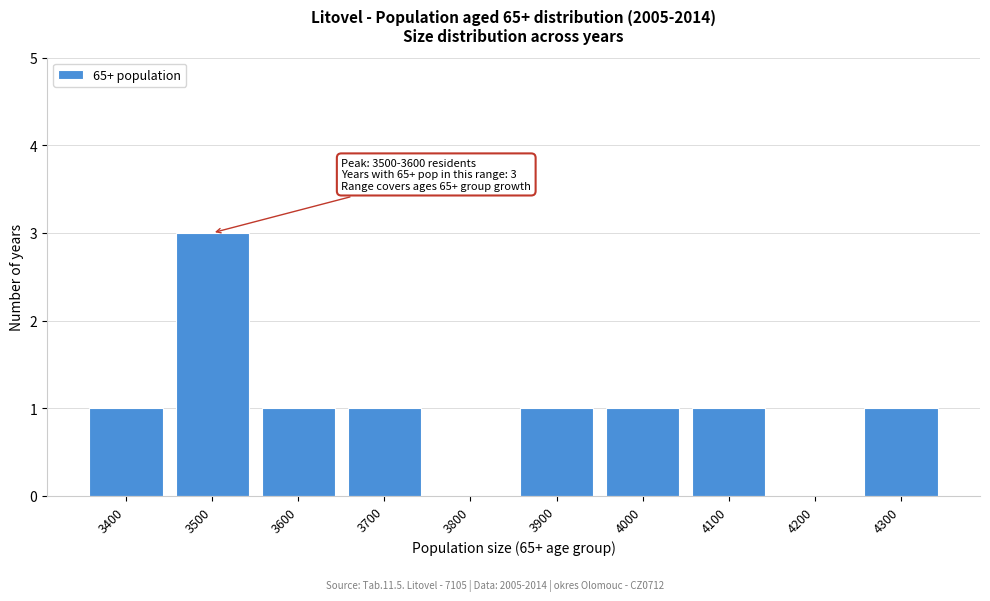

Reading left to right, transcribe all the data shown in this chart.

3400=1	3500=3	3600=1	3700=1	3800=0	3900=1	4000=1	4100=1	4200=0	4300=1